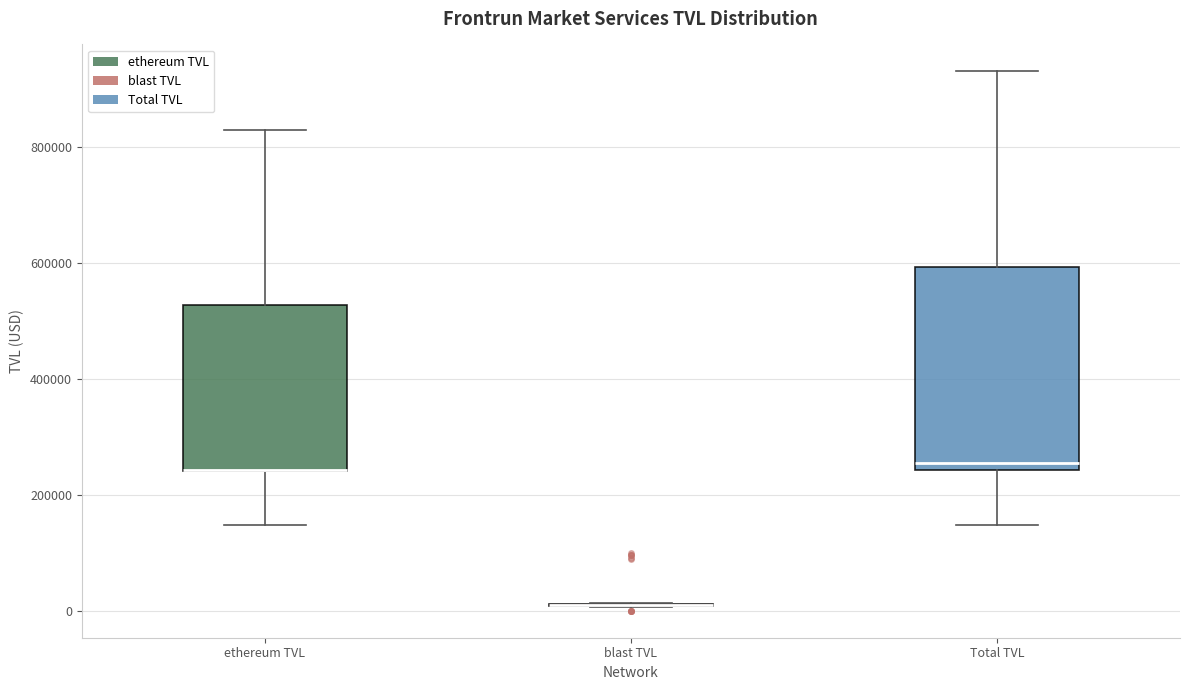

Reading left to right, read every box against the y-axis: the position of its median line, the range the box covers, and the ends of its whiskers. The values are not printed on the chart, so give them approximately, as read against the axis.

ethereum TVL: median 240000 (drawn on the box's lower edge), box 240000 to 520000, whiskers 140000 to 820000
blast TVL: box collapsed to a line at 20000, whiskers 0 to 20000
Total TVL: median 260000, box 240000 to 600000, whiskers 140000 to 920000